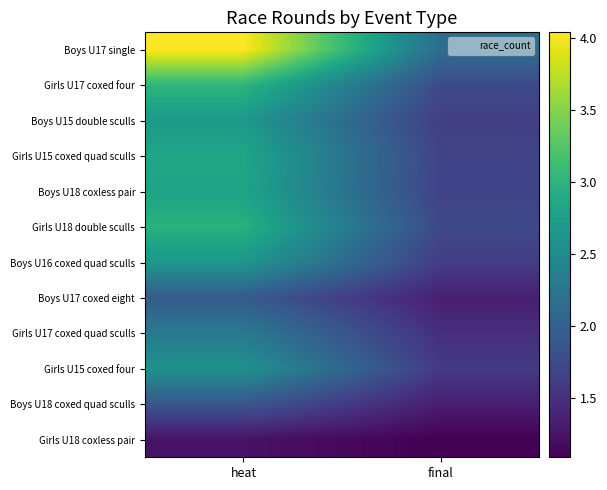

What is the smallest value displayed?

1.1